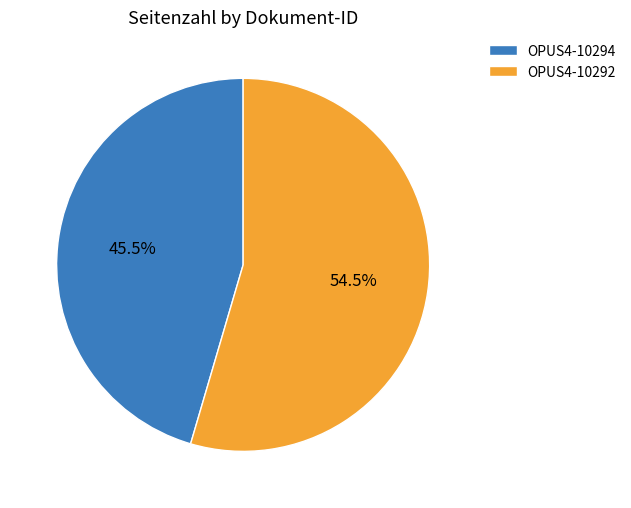

Approximately how many times larger is the value at OPUS4-10294 compared to OPUS4-10292?

0.8